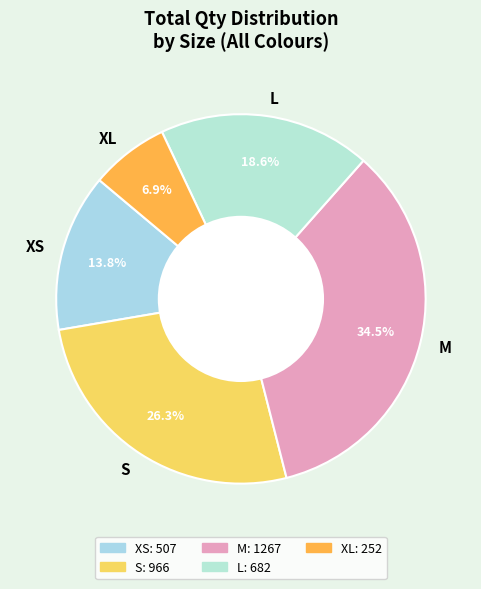

Does L account for over 50% of the chart?

No